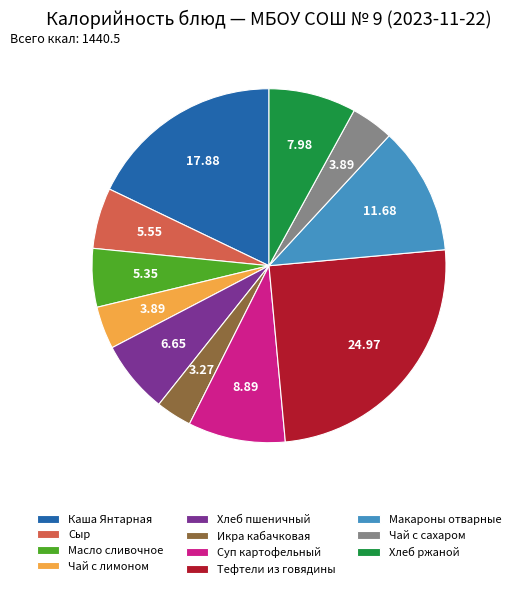

Is the sum of Хлеб пшеничный and Масло сливочное greater than half?

No